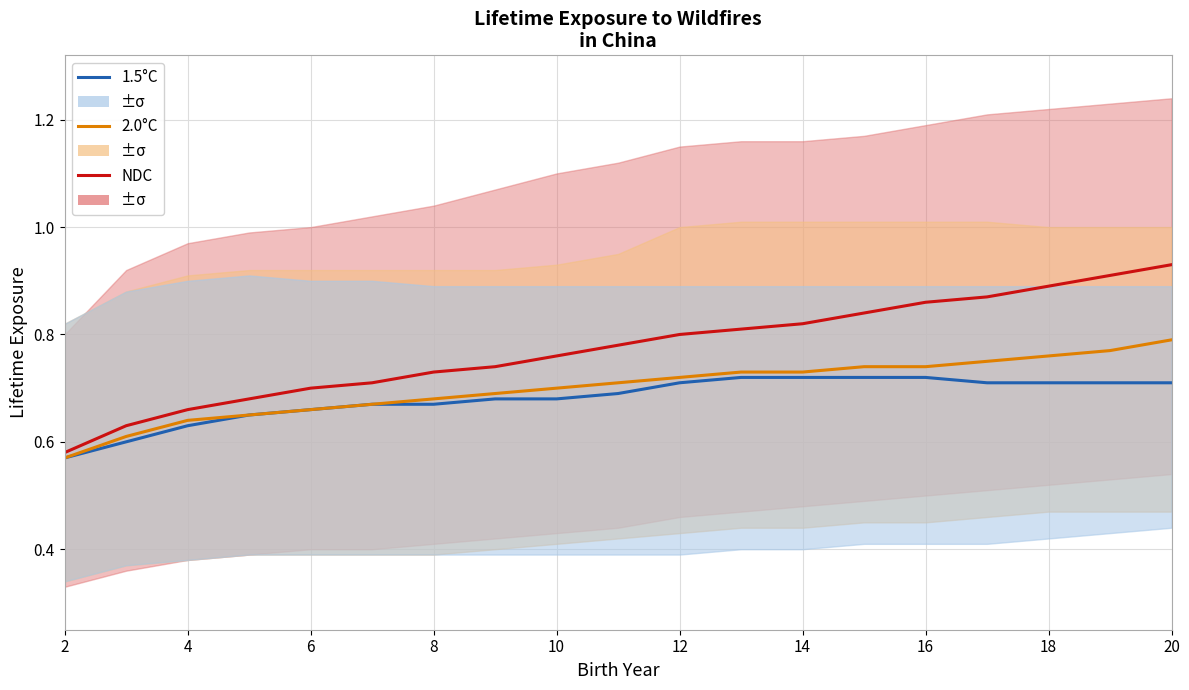

Which series has the widest spread of values?

NDC